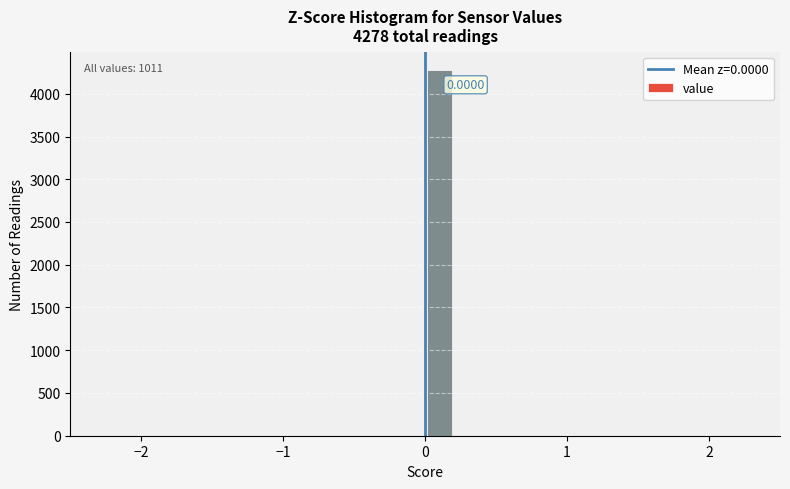

Around what value on the x-axis is the tallest bar? Give the approximate position of its centre, as read against the axis.

0.1